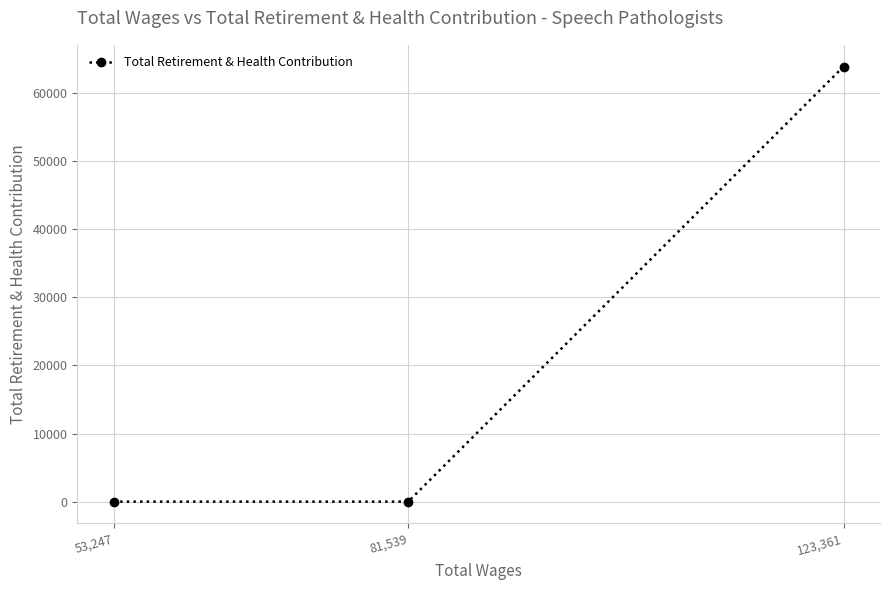

List the labels in order of value, smallest first.

81,539, 53,247, 123,361